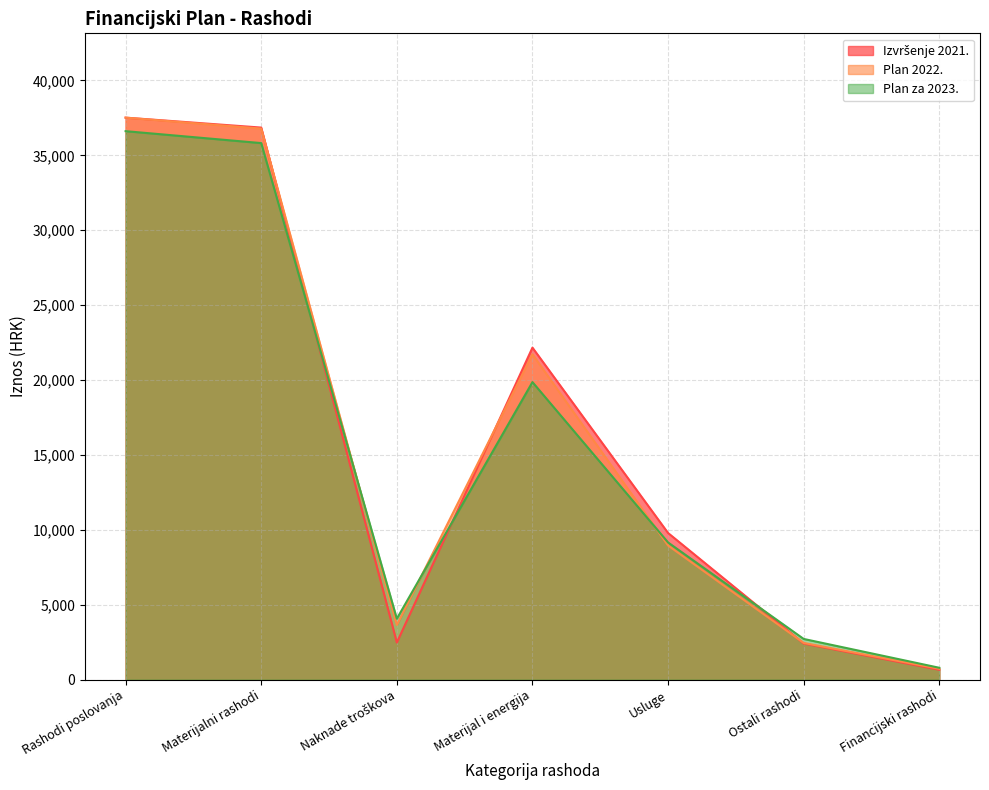

In Izvršenje 2021., how many points are lower than both neighbors (excluding endpoints)?

1